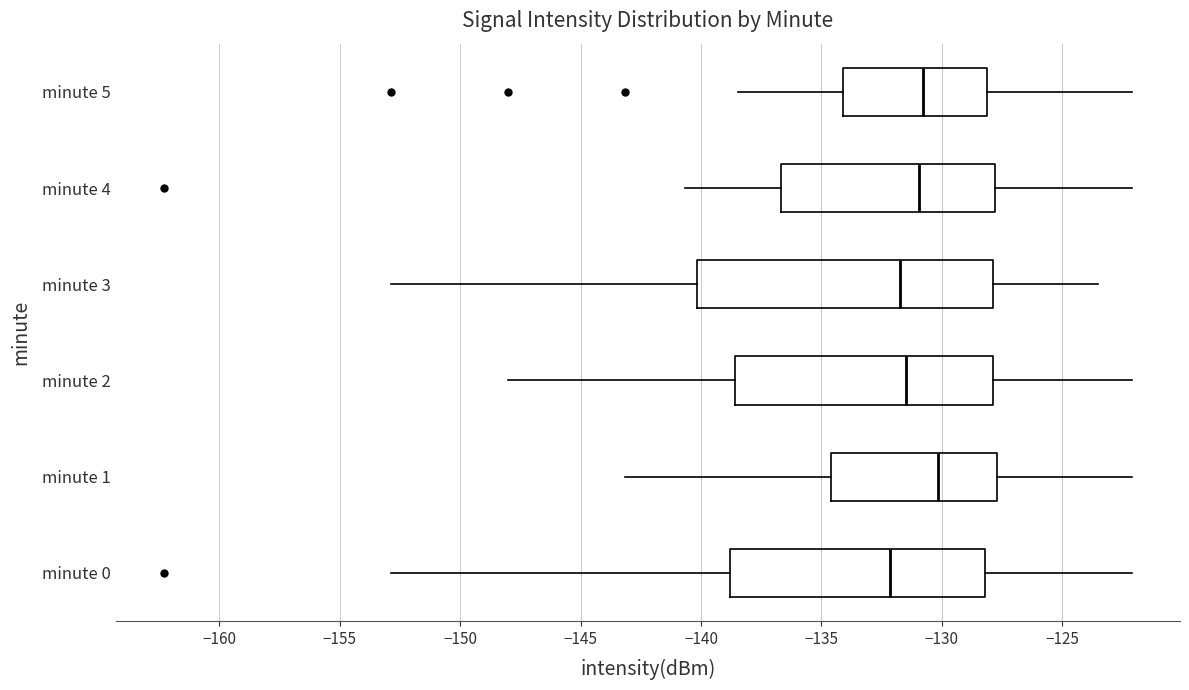

Which box's median line is the furthest to the right?

minute 1